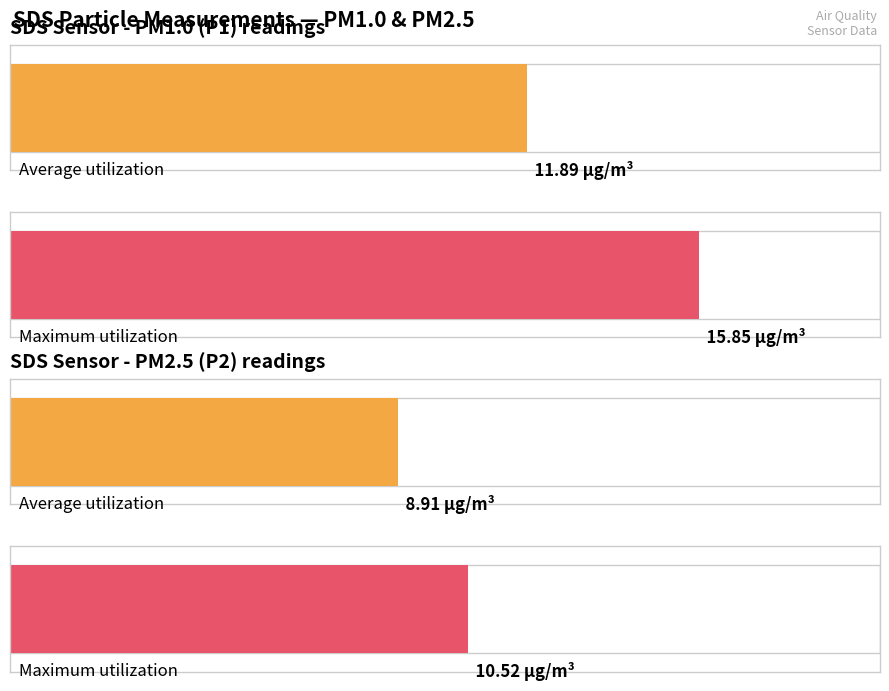

How many bars are there in each group?

2